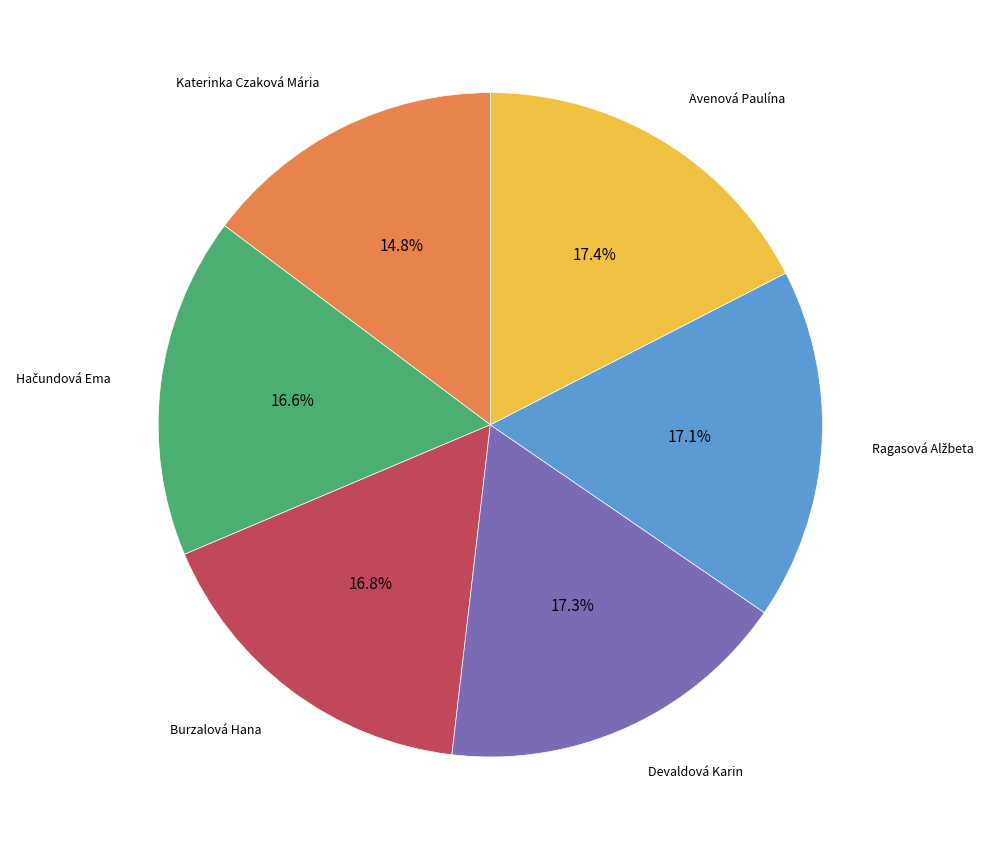

How much of the chart is everything except Burzalová Hana?

83.2%